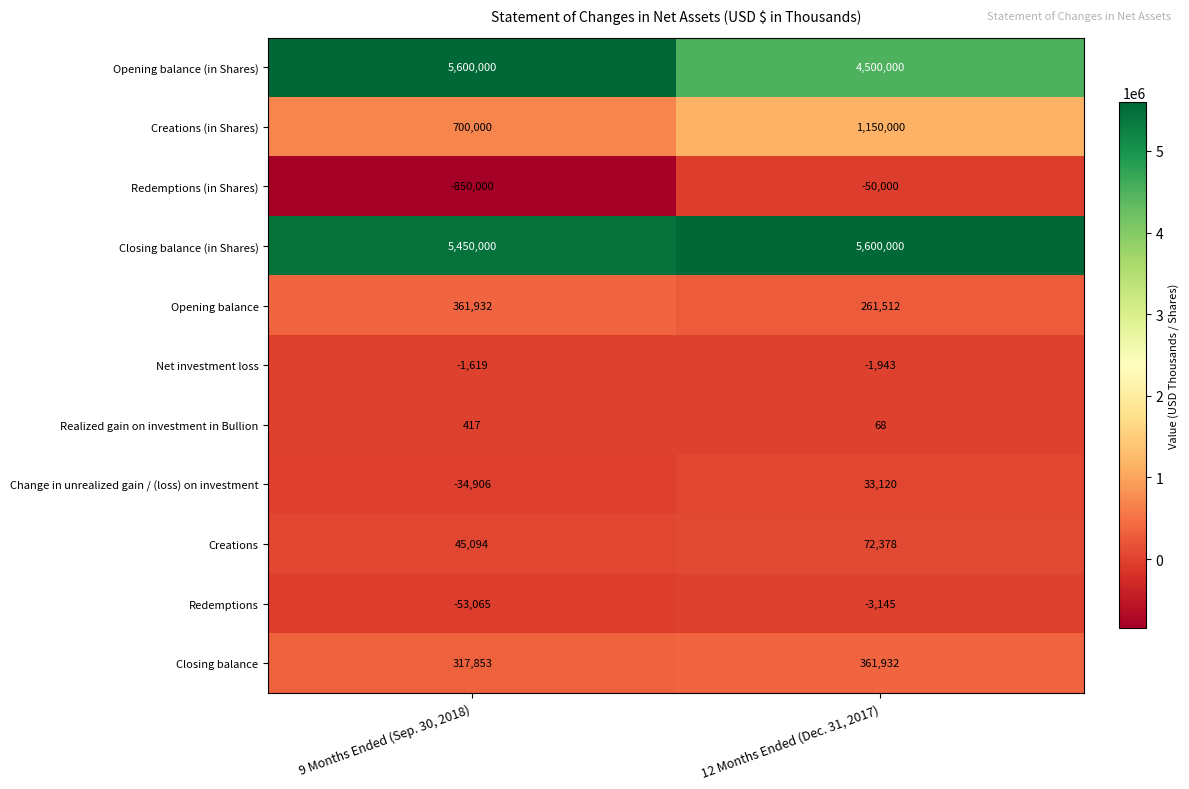

At which label is Redemptions closest to -28105?

9 Months Ended (Sep. 30, 2018)